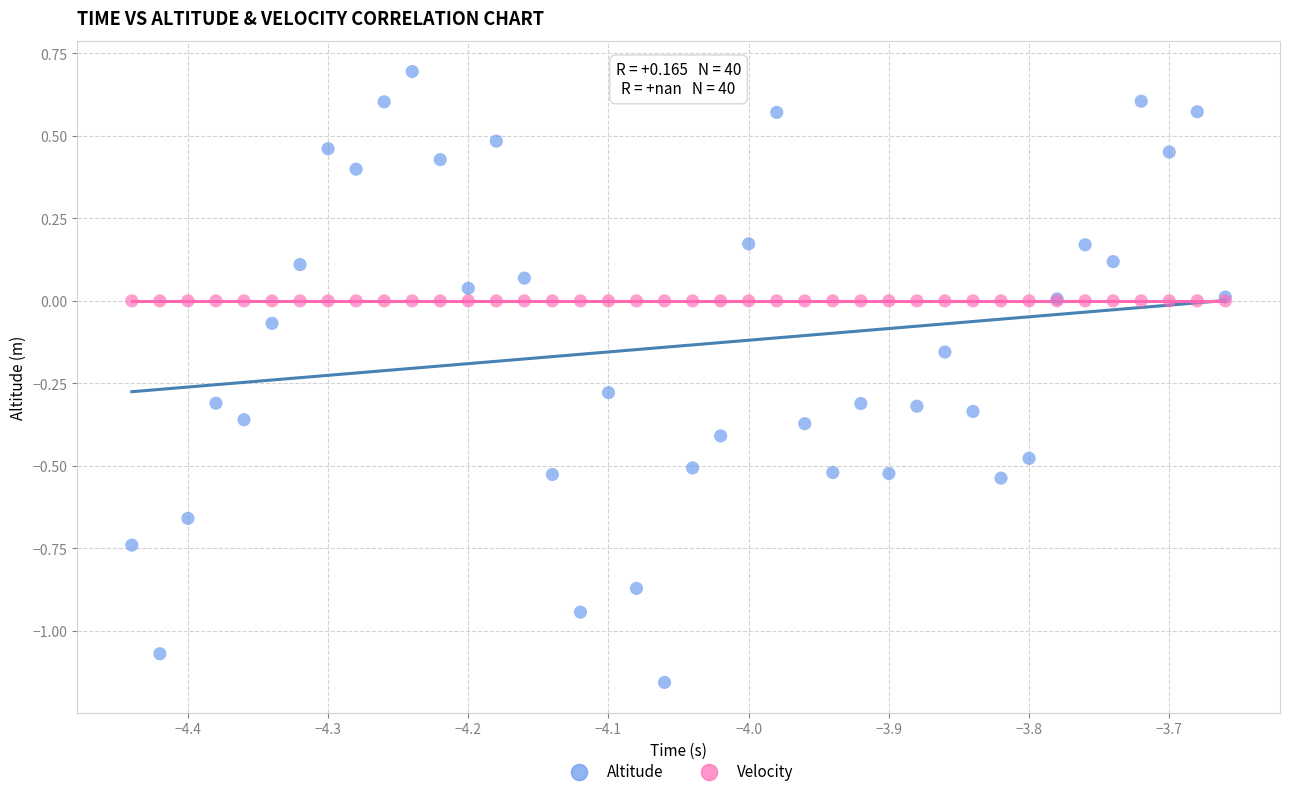

Which series contains the highest Y value?

Altitude